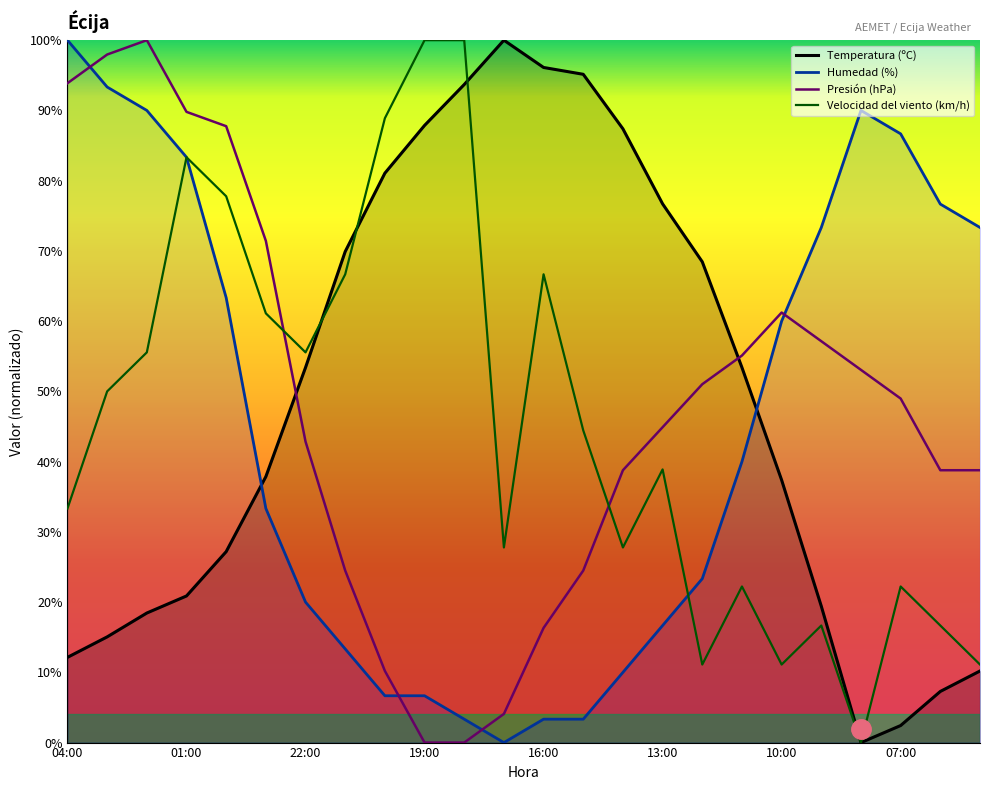

The Presión (hPa) series shows 81.8 at 11:00. True or false?

False